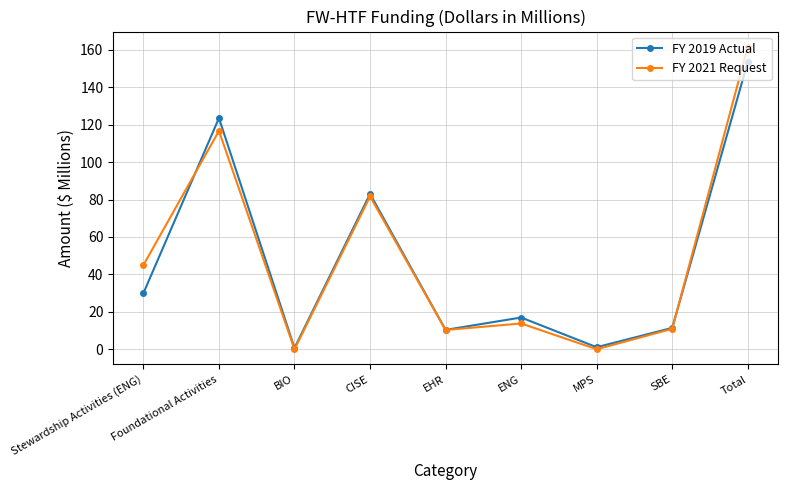

What is the label of the 8th point from the right?

Foundational Activities